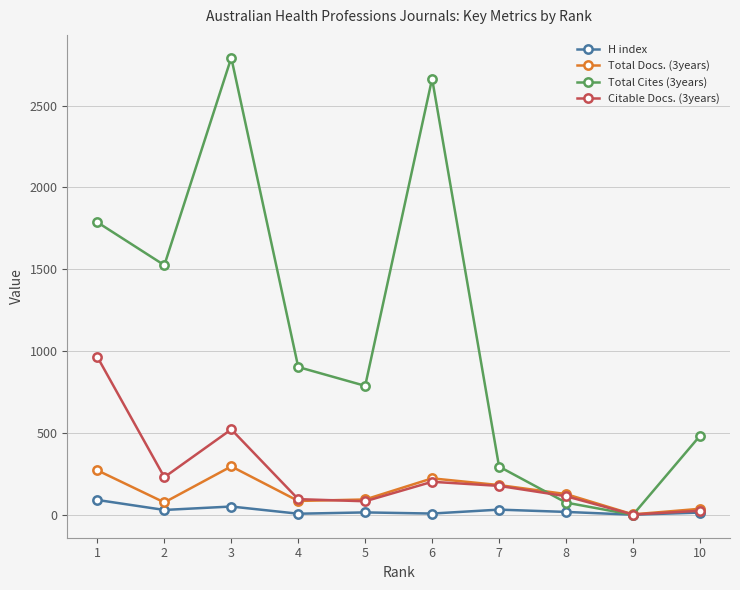

Where does the Citable Docs. (3years) series first go above 177?

1